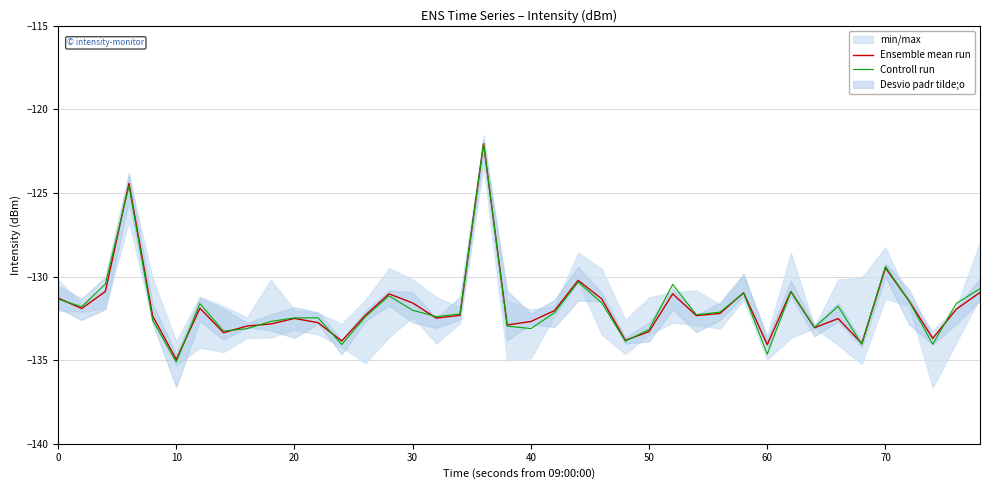

At which label is Ensemble mean run closest to -128?

70